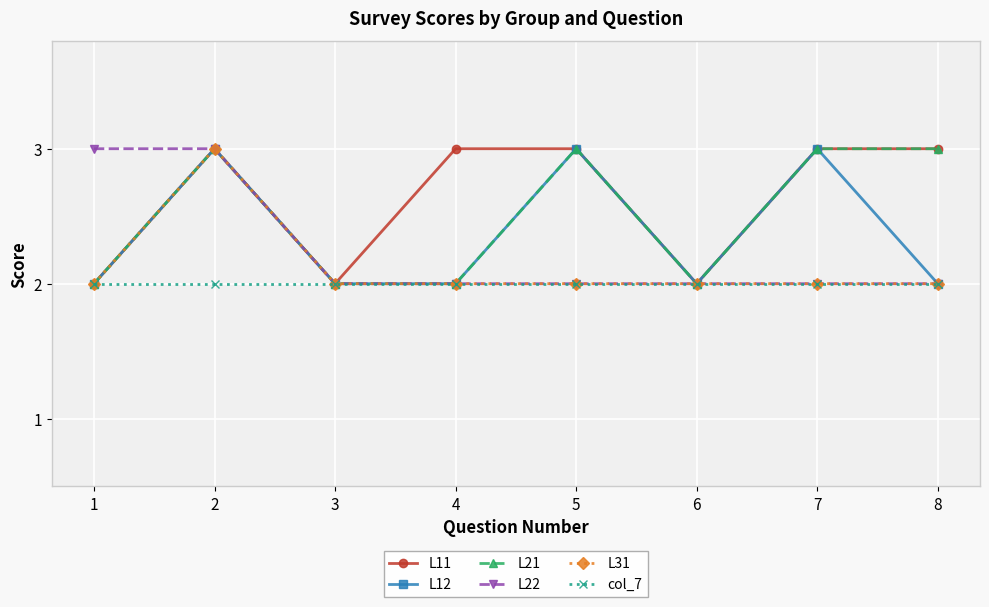

How many data points in L11 are less than 3?

3